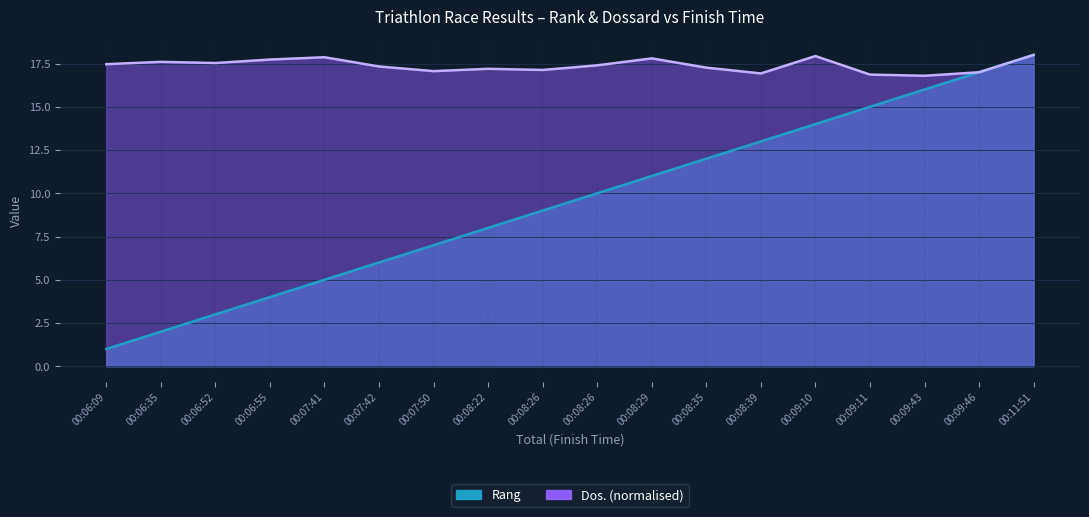

What is the greatest value displayed?

18.0